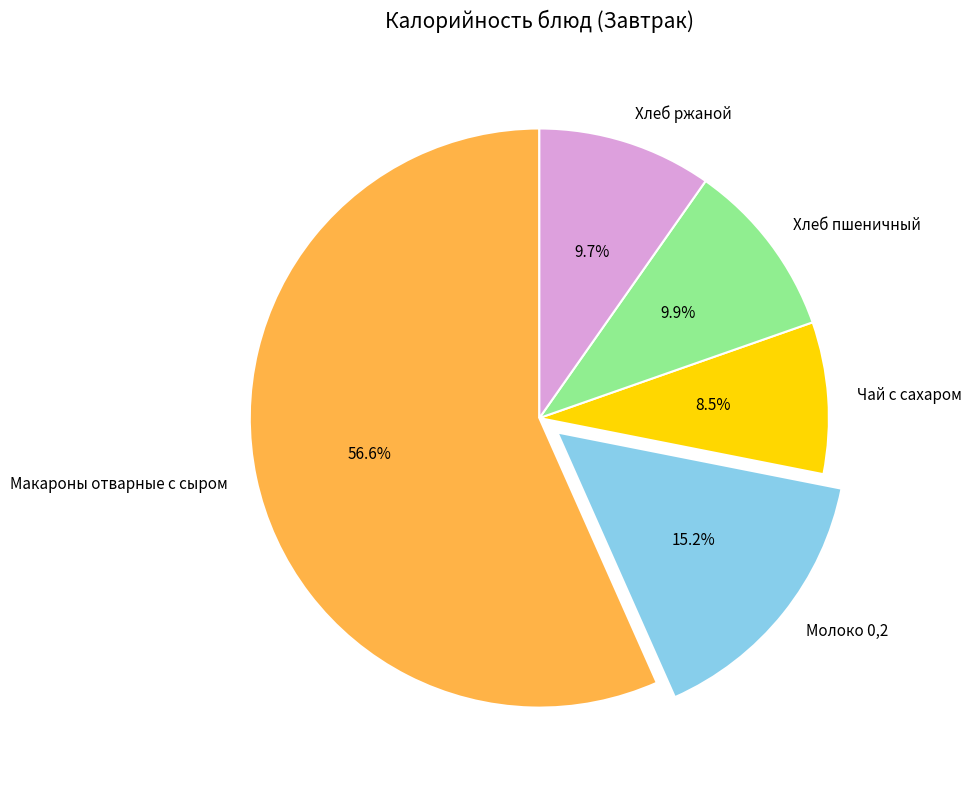

The Молоко 0,2 slice represents 26% of the pie. True or false?

False